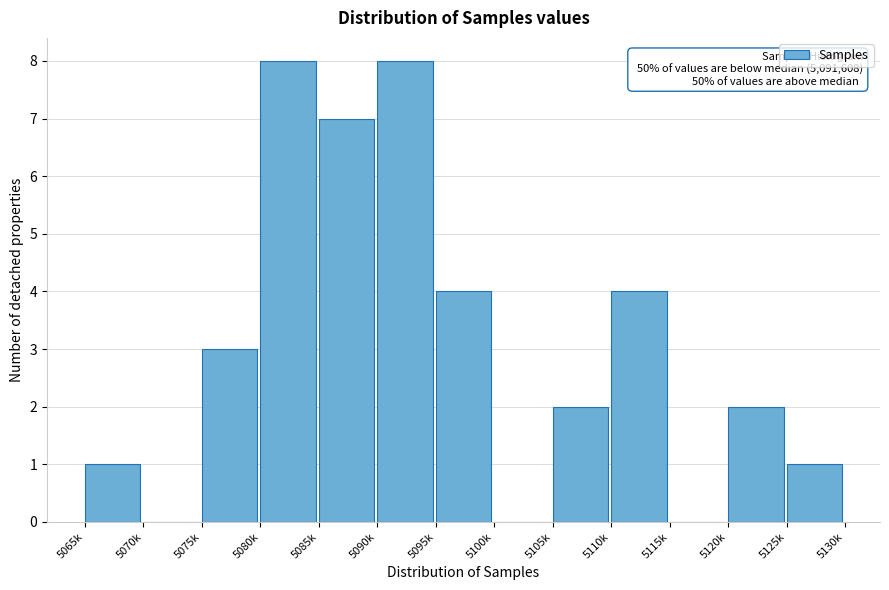

Reading right to left, transcribe all the data shown in this chart.

5125k=1	5120k=2	5115k=0	5110k=4	5105k=2	5100k=0	5095k=4	5090k=8	5085k=7	5080k=8	5075k=3	5070k=0	5065k=1